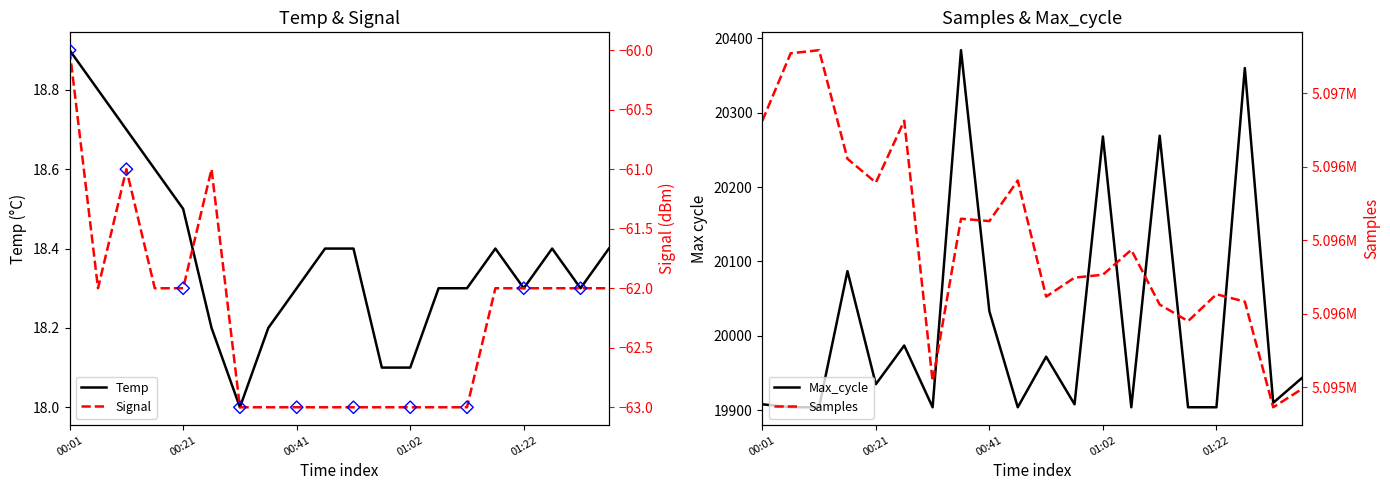

At how many categories does at least one series exceed 3930915?

20